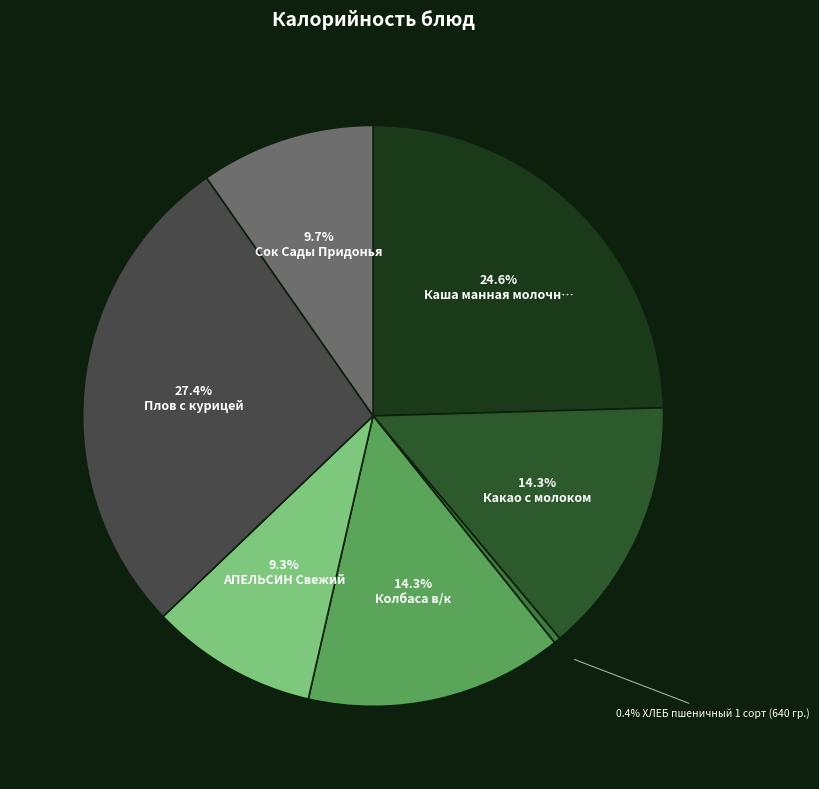

Count the number of slices in the pie.

7